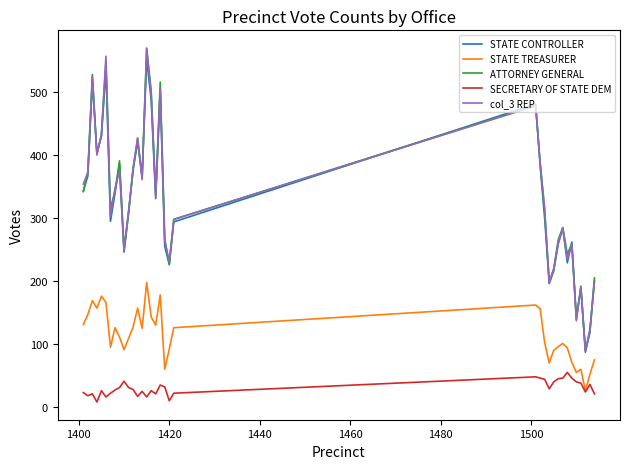

True or false: SECRETARY OF STATE DEM and col_3 REP intersect in this chart.

False